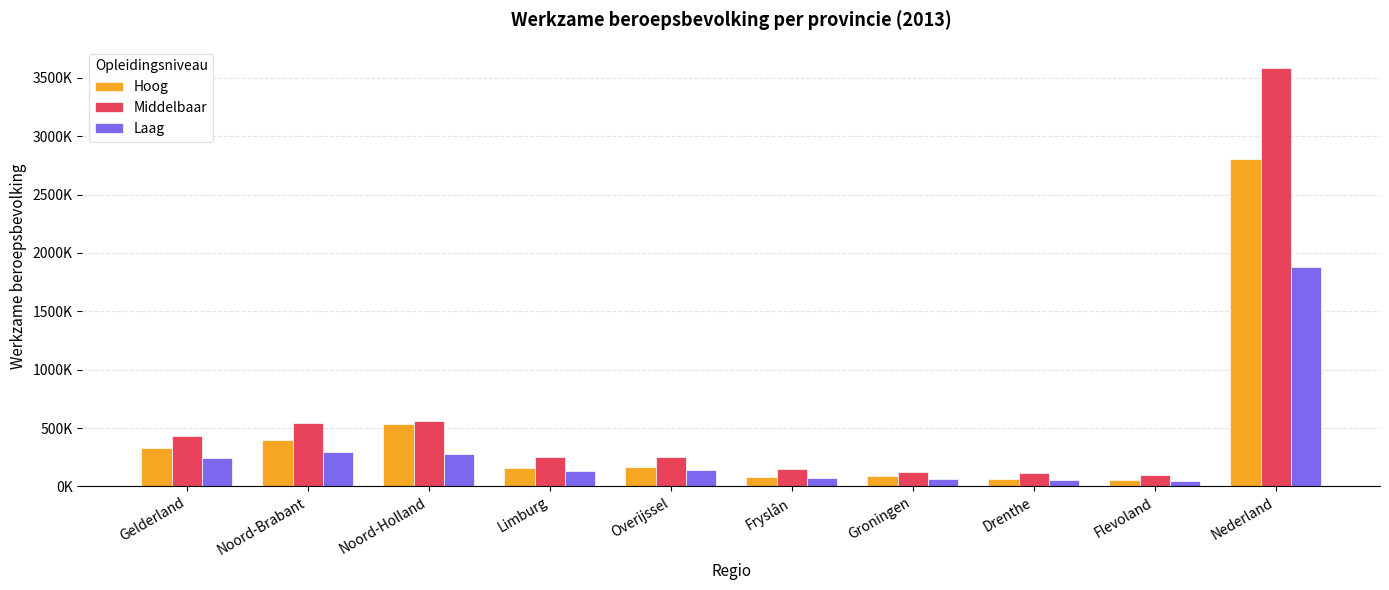

Which series has the widest spread of values?

Middelbaar